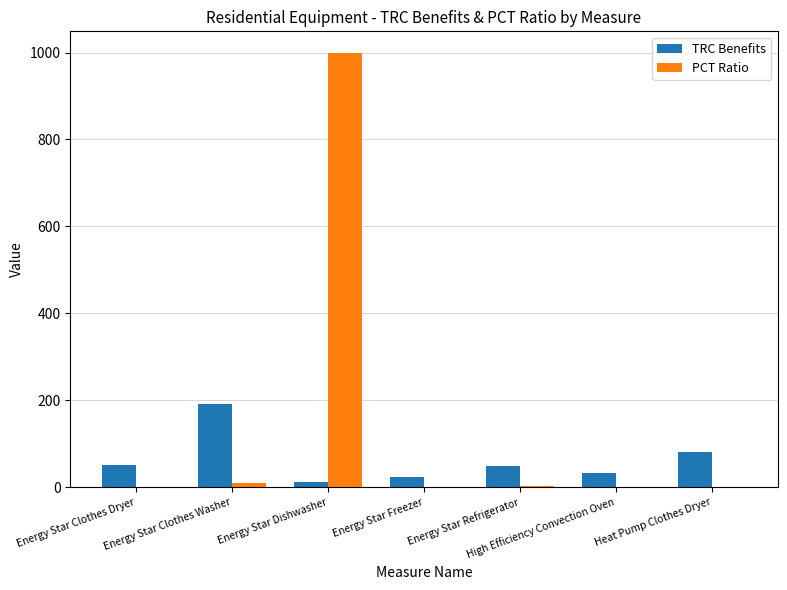

Is the value of TRC Benefits at Energy Star Freezer greater than the value of PCT Ratio at Heat Pump Clothes Dryer?

Yes